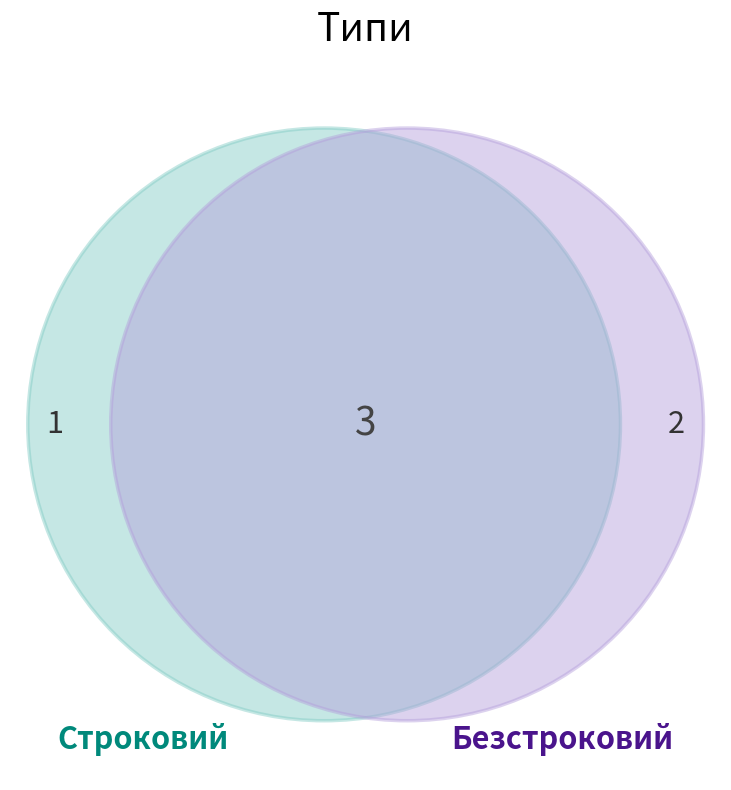

Is the sum of Безстроковий and Строковий greater than half?

Yes